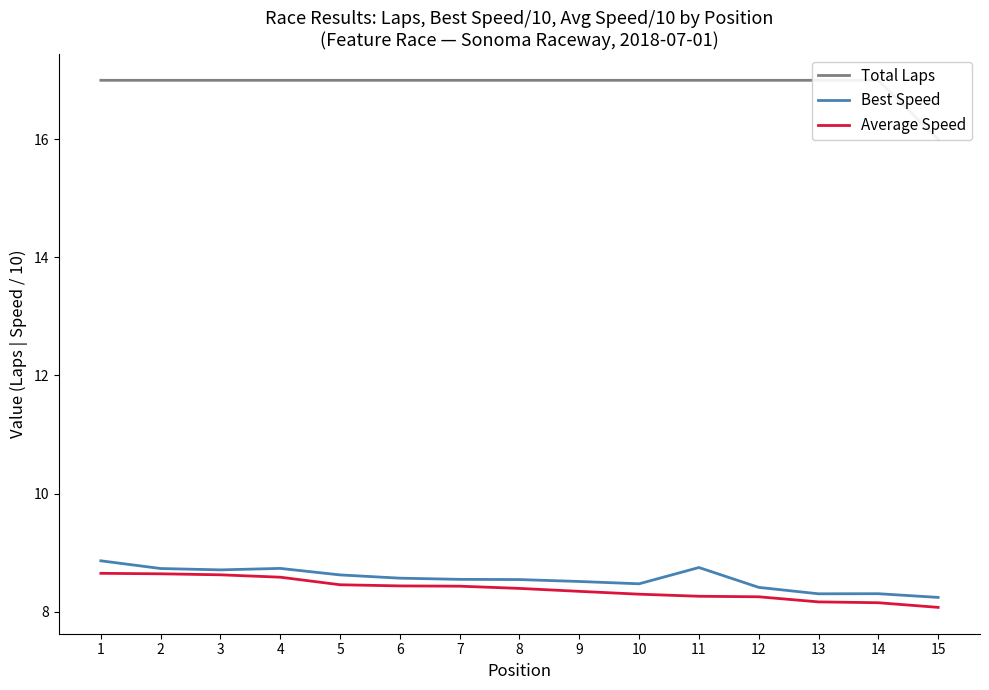

Rank the series by their maximum value, from highest to lowest.

Total Laps, Best Speed, Average Speed